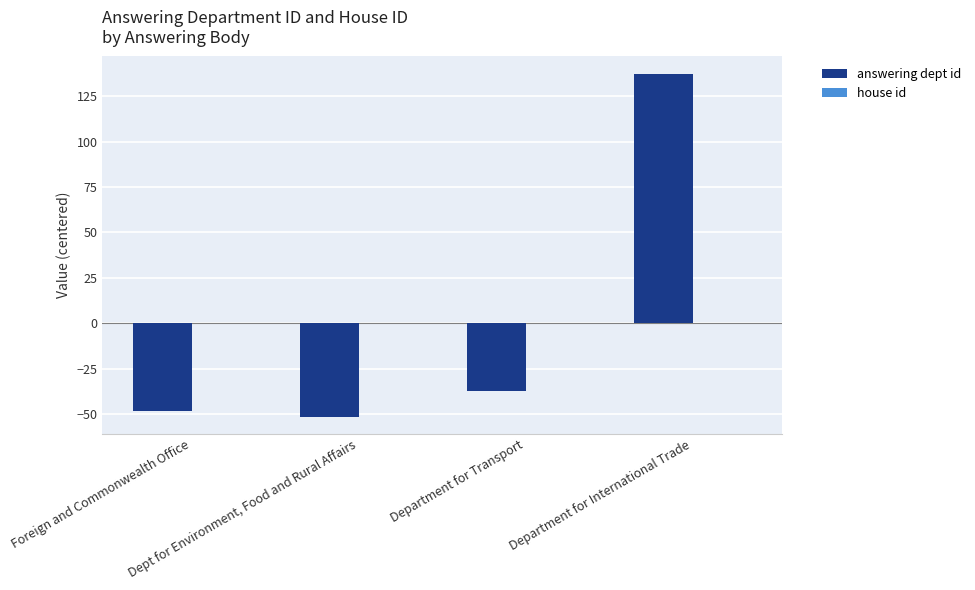

What is the difference between the maximum and minimum values?

189.0